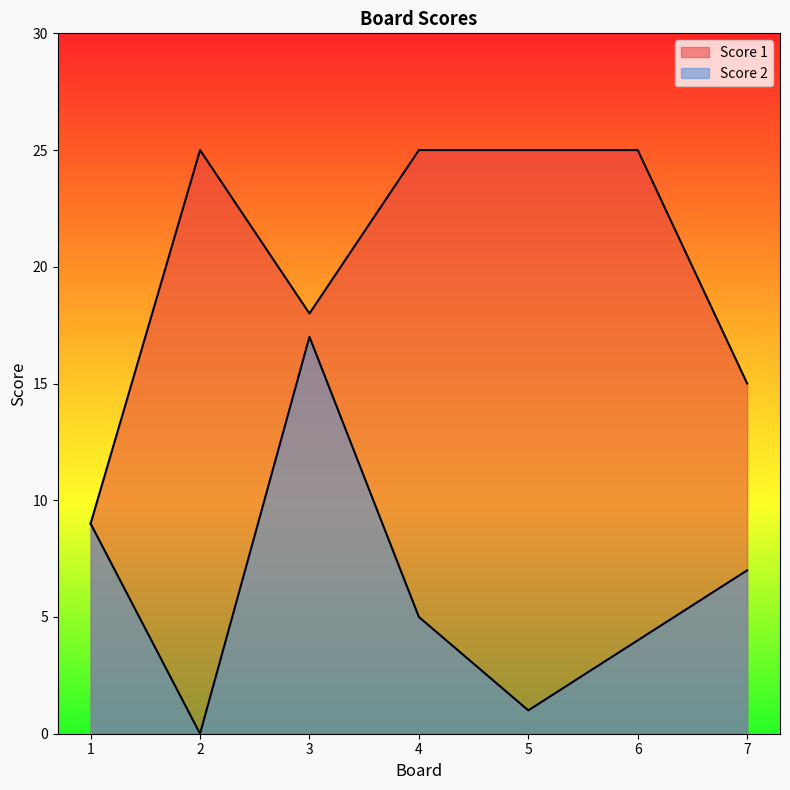

True or false: Score 2 has a value of 25 at 3.

False